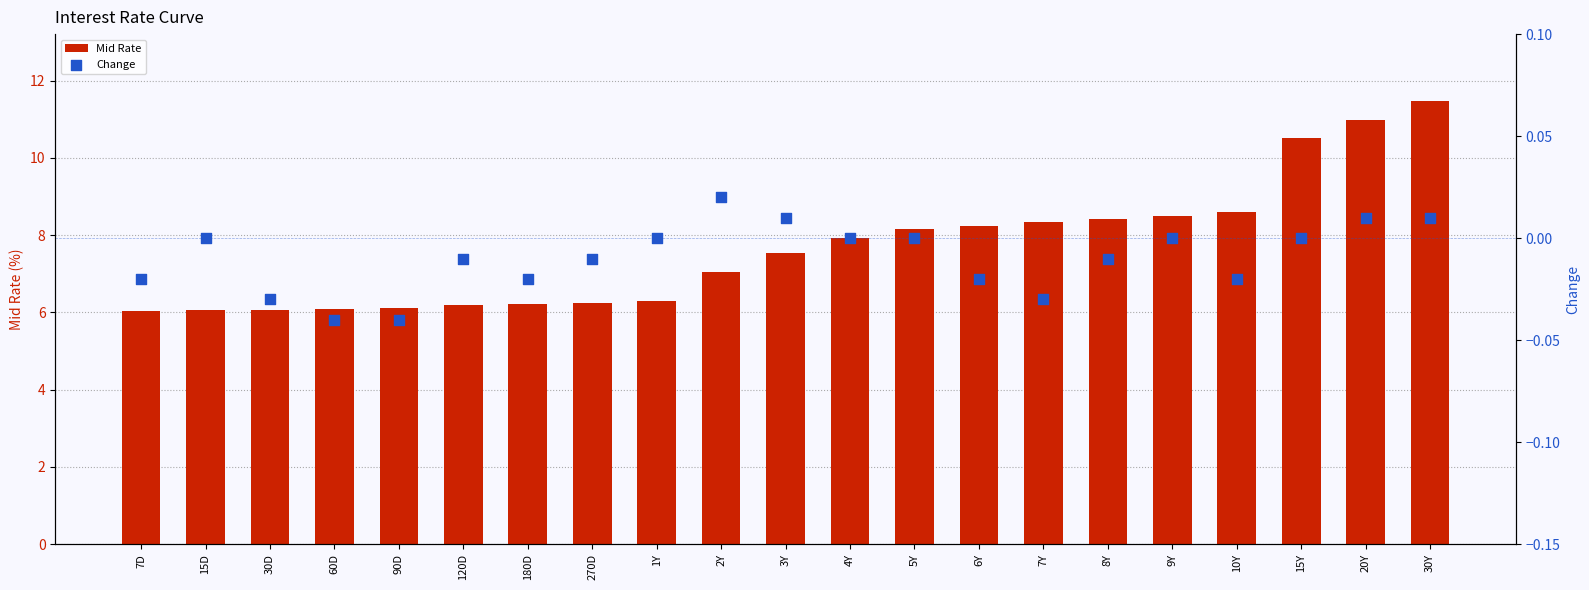

At how many categories does at least one series exceed 3?

21